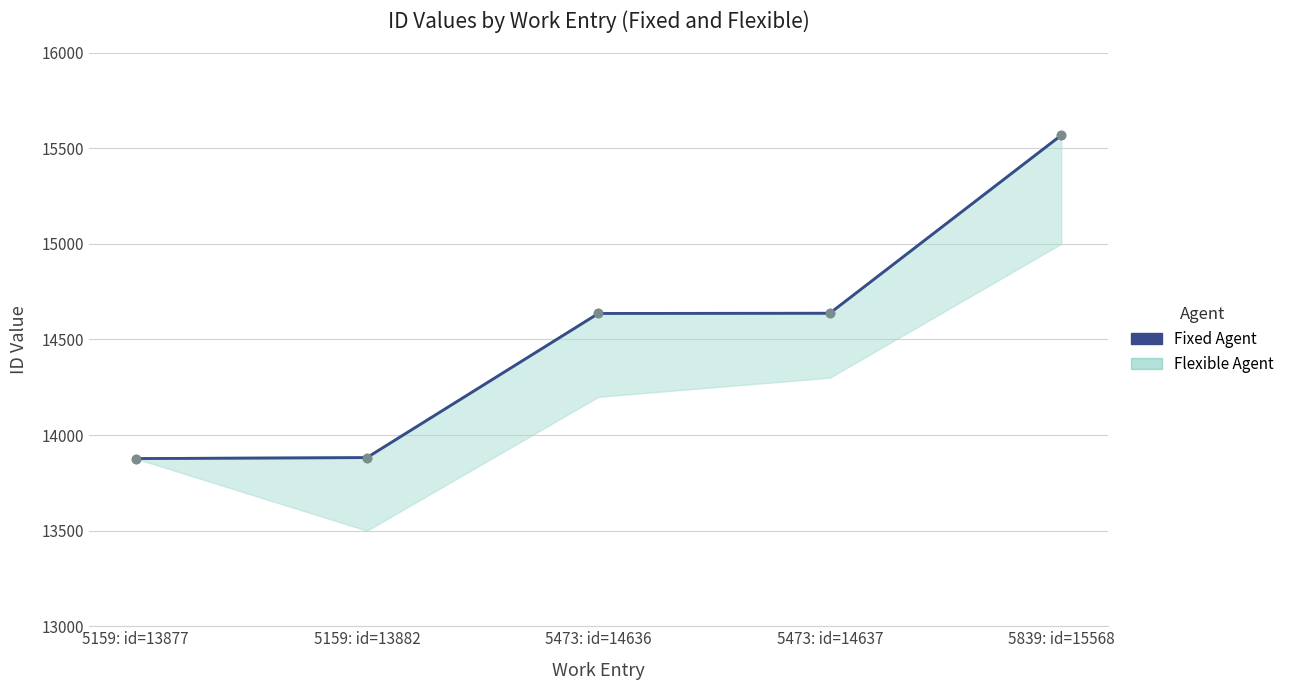

What is the sum of the values at 5839: id=15568 and 5159: id=13882?

29450